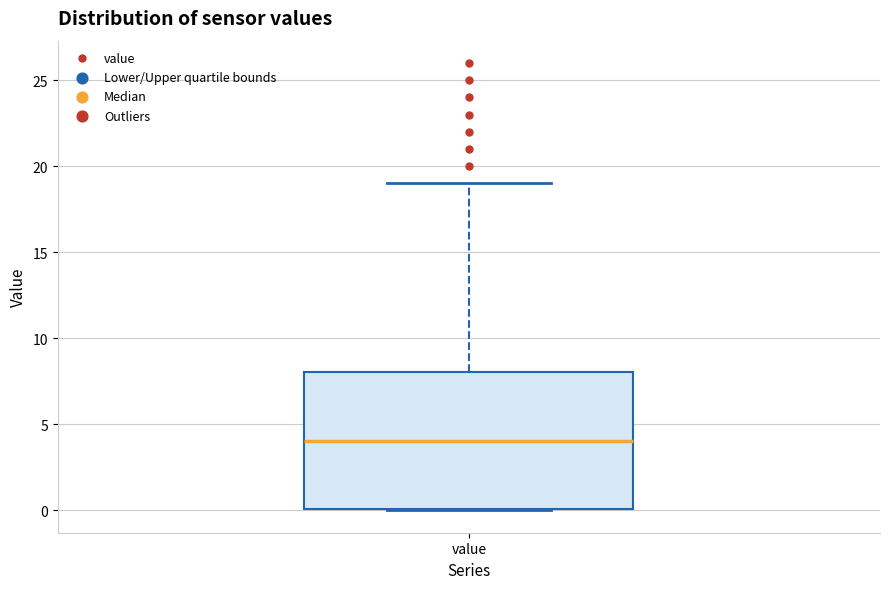

Transcribe this box plot: give where the median line is, the range the box spans, and where the two whiskers end, as read against the y-axis. The values are not printed on the chart, so give them approximately, as read against the axis.

median 4, box 0 to 8, whiskers 0 to 19